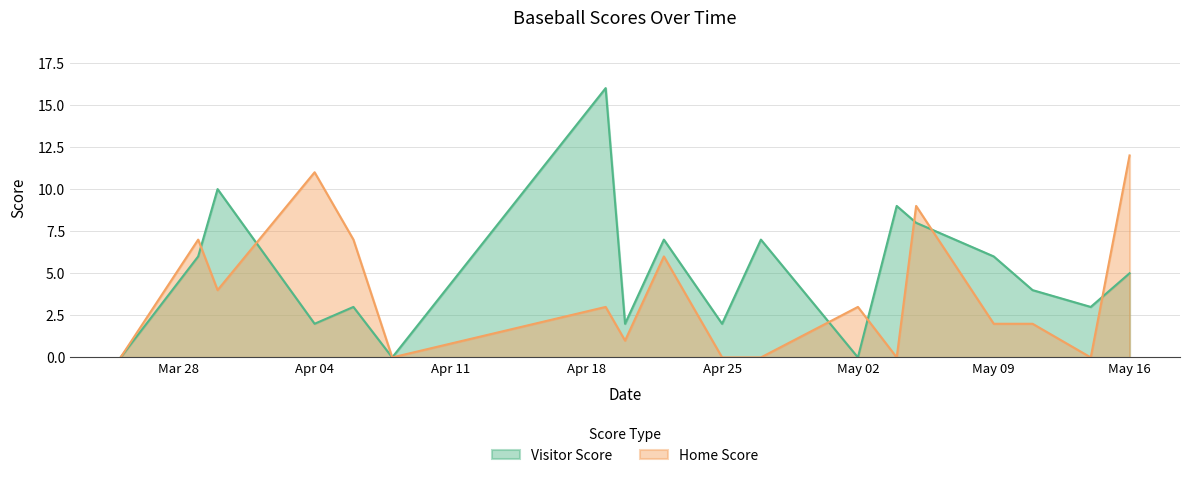

Is it true that Visitor Score equals 1 at 2022-04-20?

False